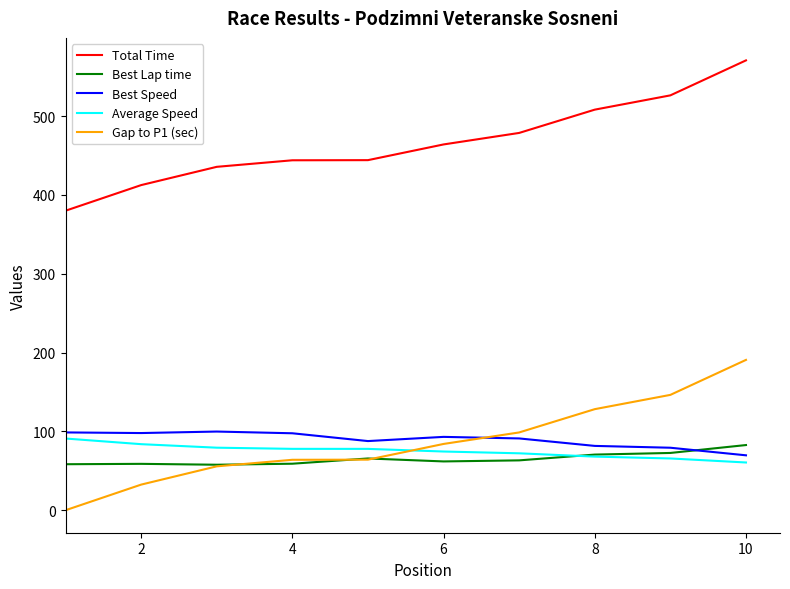

How many lines are shown in the chart?

5